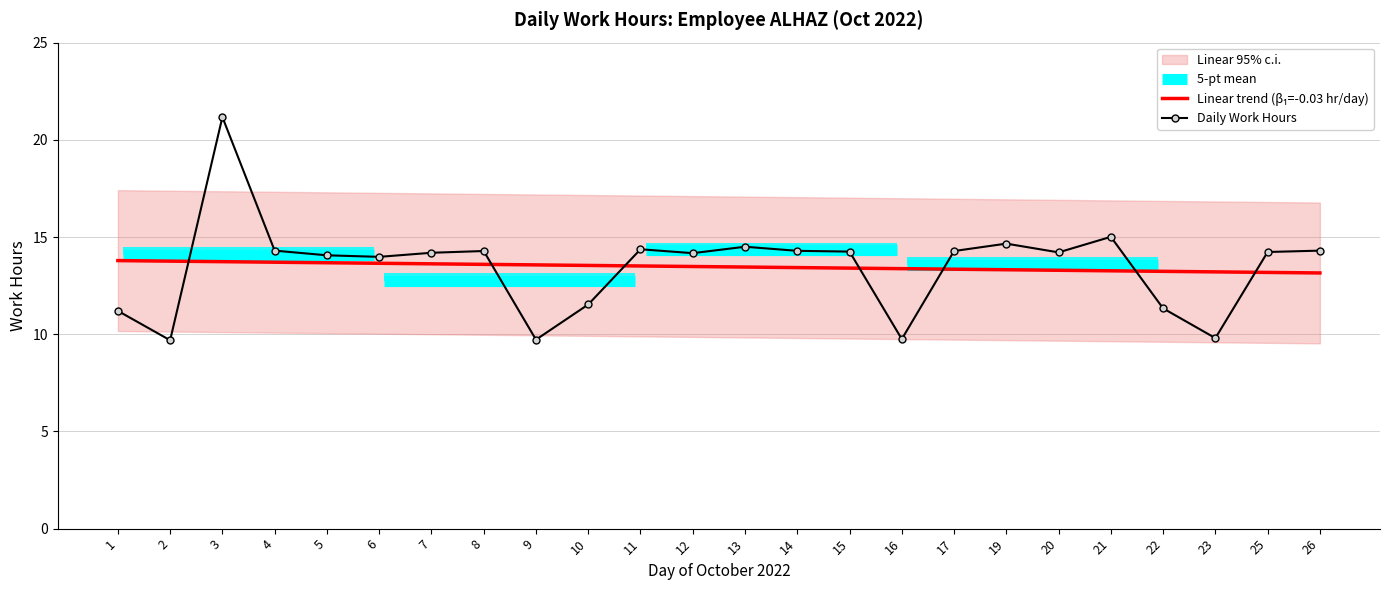

Reading left to right, list all the values displayed in this chart.

1=11.2	2=9.7	3=21.2	4=14.3	5=14.1	6=14.0	7=14.2	8=14.3	9=9.7	10=11.5	11=14.4	12=14.2	13=14.5	14=14.3	15=14.2	16=9.8	17=14.3	19=14.7	20=14.2	21=15.0	22=11.3	23=9.8	25=14.2	26=14.3